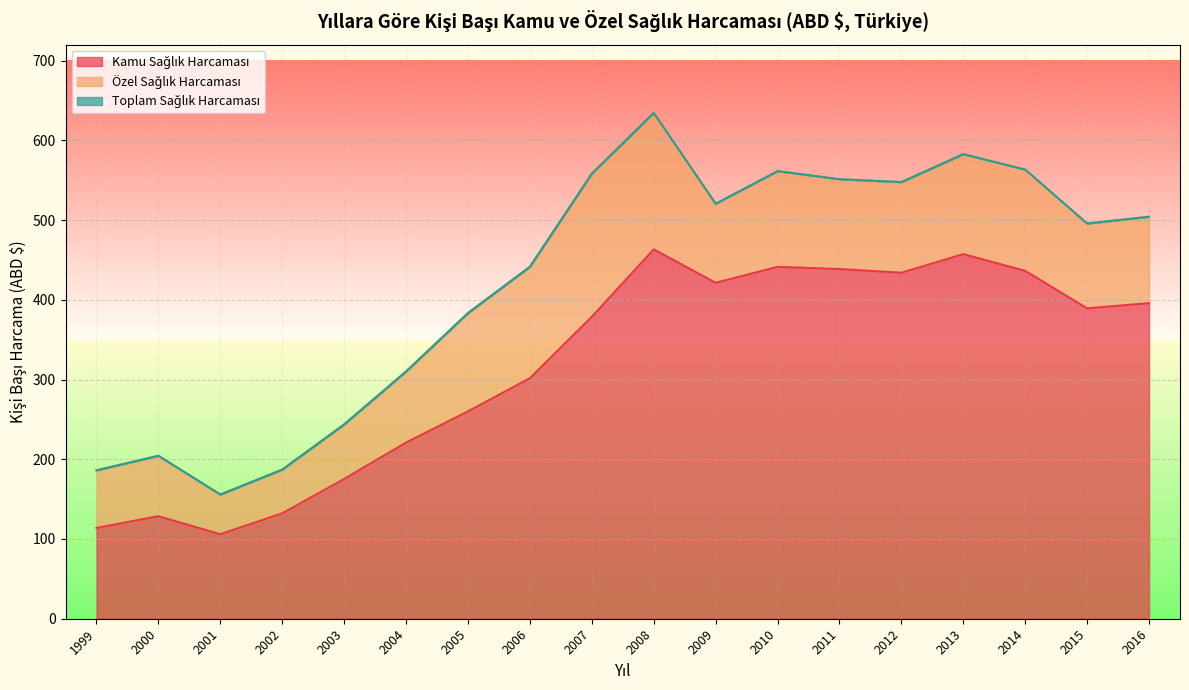

How many values in the Toplam Sağlık Harcaması series are below 504?

9